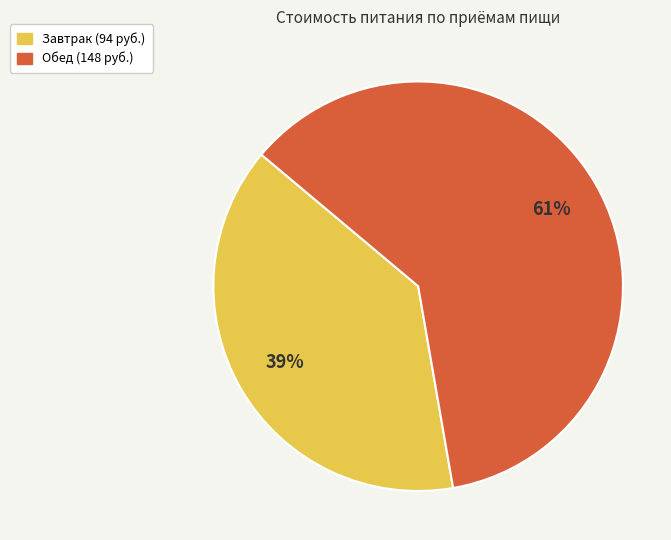

Which slice is the largest?

Обед